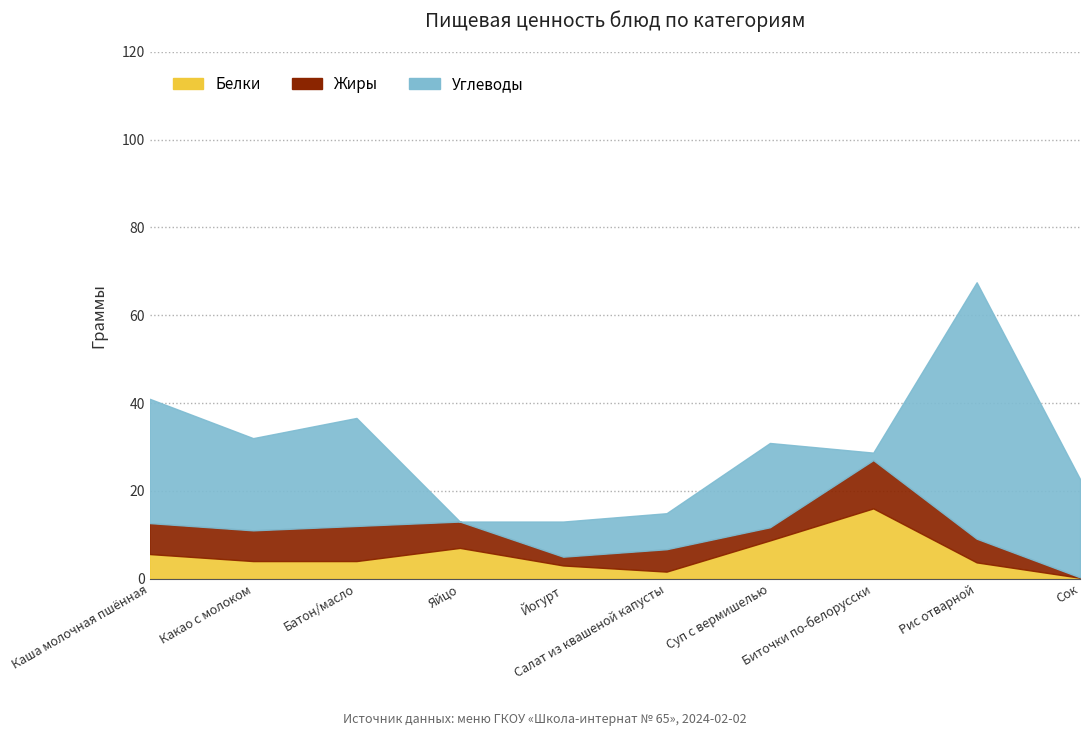

Where does the Белки series first go above 4?

Каша молочная пшённая